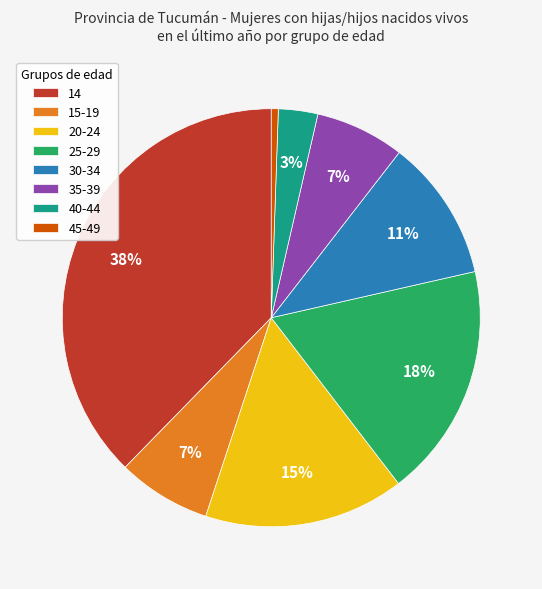

Which has a higher value, 30-34 or 20-24?

20-24